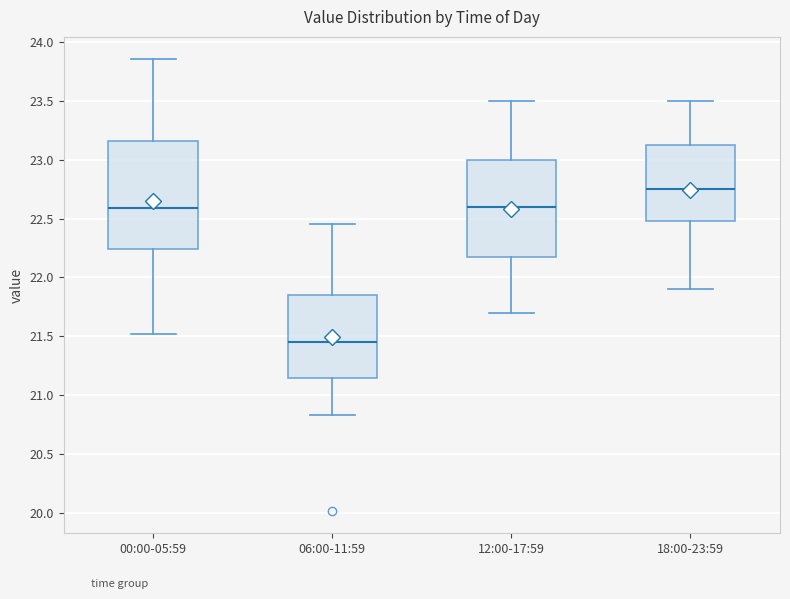

Which box's median line is the lowest?

06:00-11:59